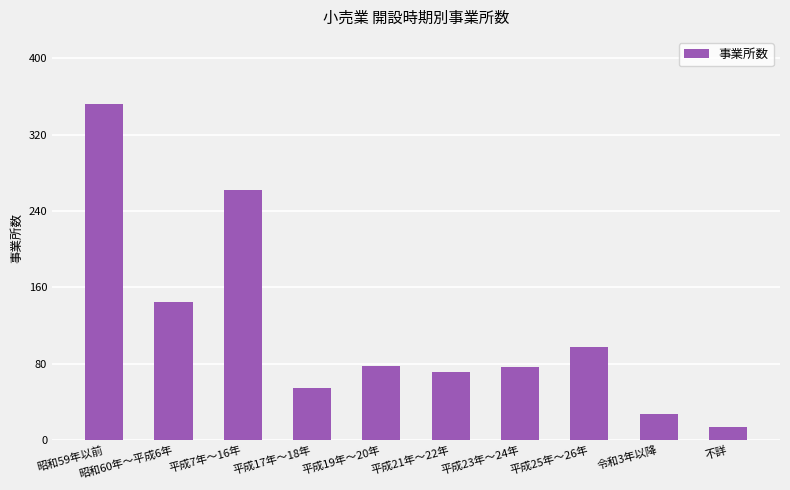

What is the label of the 1st bar from the left?

昭和59年以前